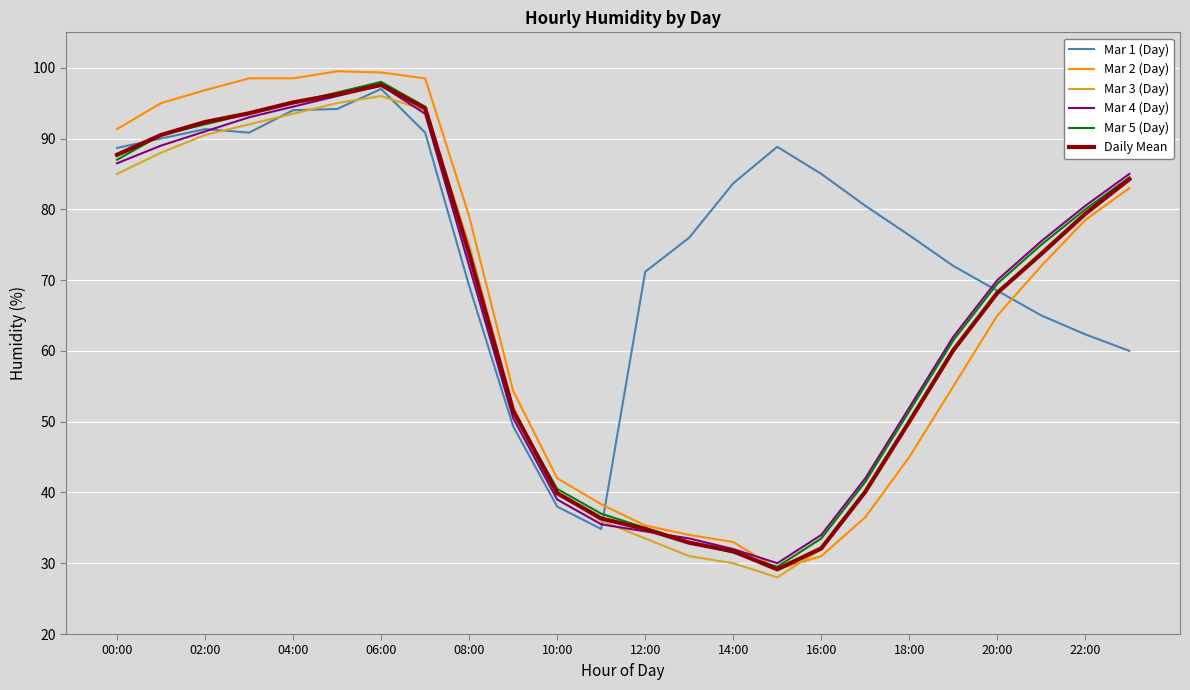

Which series has the largest total across all categories?

Mar 1 (Day)